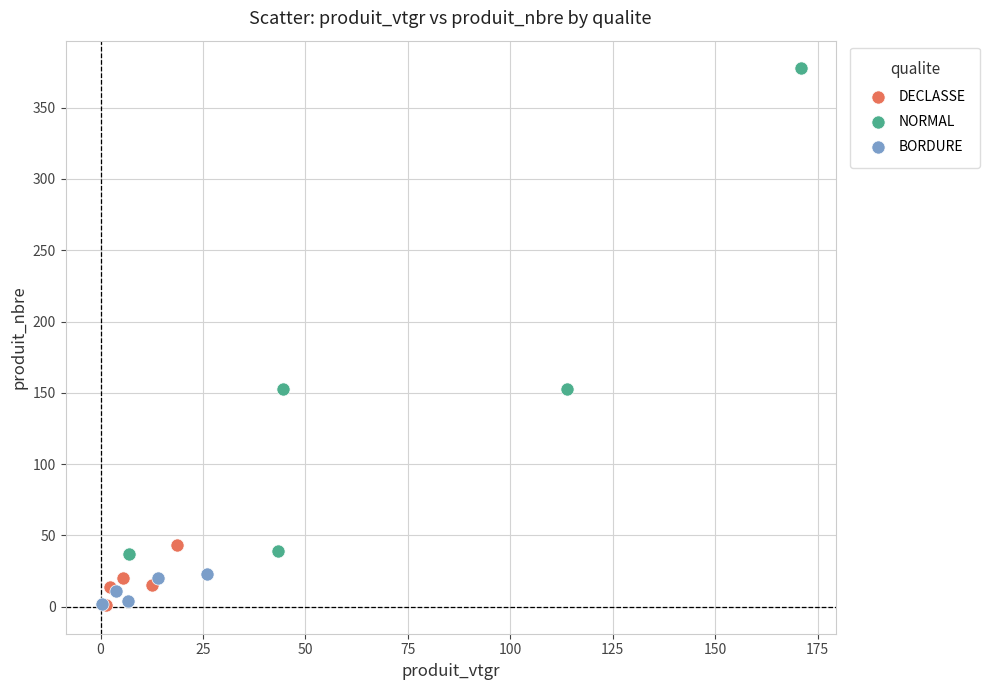

What are all the series names shown in the legend?

DECLASSE, NORMAL, BORDURE